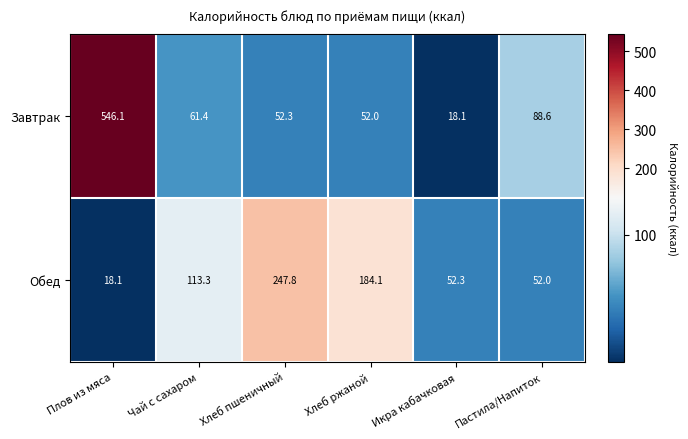

The Обед series shows 160.2 at Хлеб пшеничный. True or false?

False